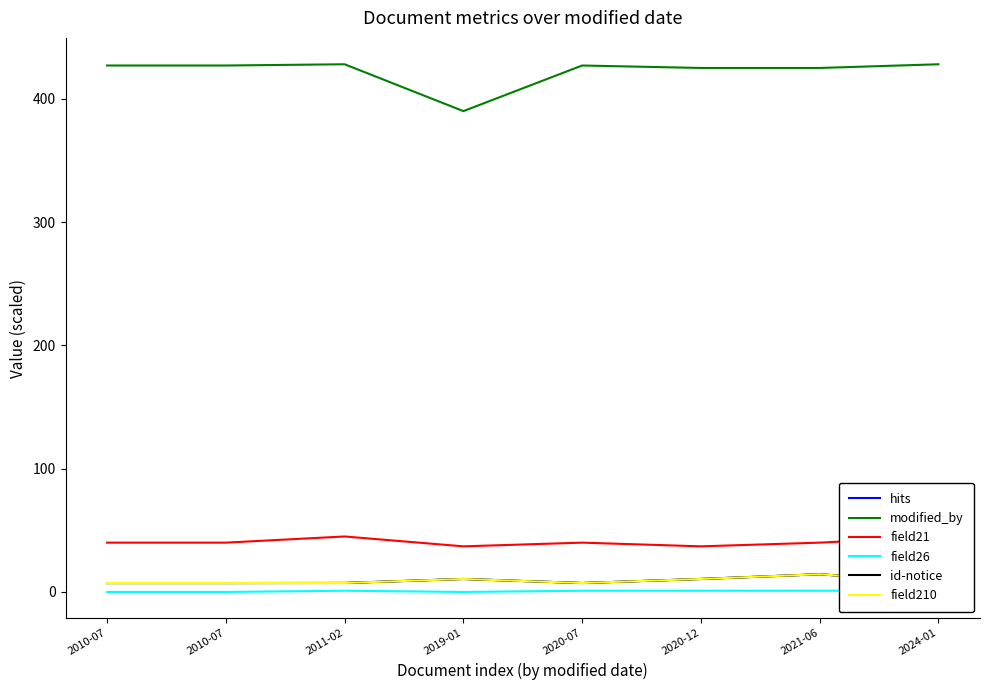

True or false: modified_by and field21 cross at least once.

False